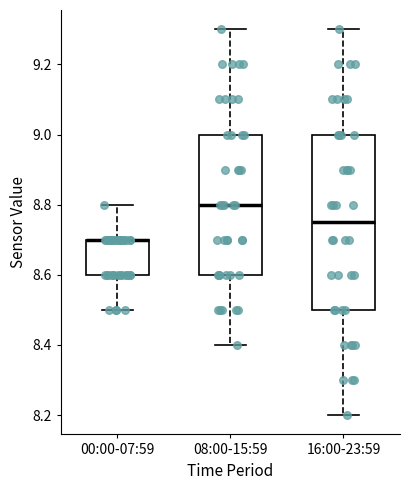

Reading left to right, read every box against the y-axis: the position of its median line, the range the box covers, and the ends of its whiskers. The values are not printed on the chart, so give them approximately, as read against the axis.

00:00-07:59: median 8.70 (drawn on the box's upper edge), box 8.60 to 8.70, whiskers 8.50 to 8.80
08:00-15:59: median 8.80, box 8.60 to 9.00, whiskers 8.40 to 9.30
16:00-23:59: median 8.76, box 8.50 to 9.00, whiskers 8.20 to 9.30